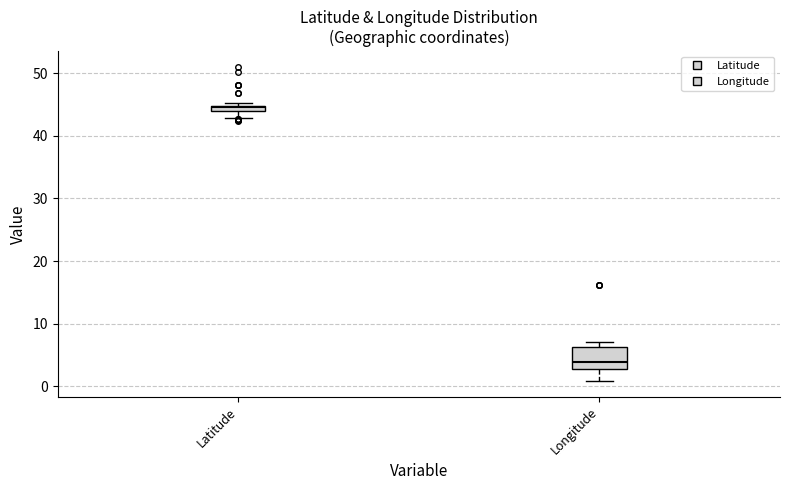

Which box has the highest median line?

Latitude